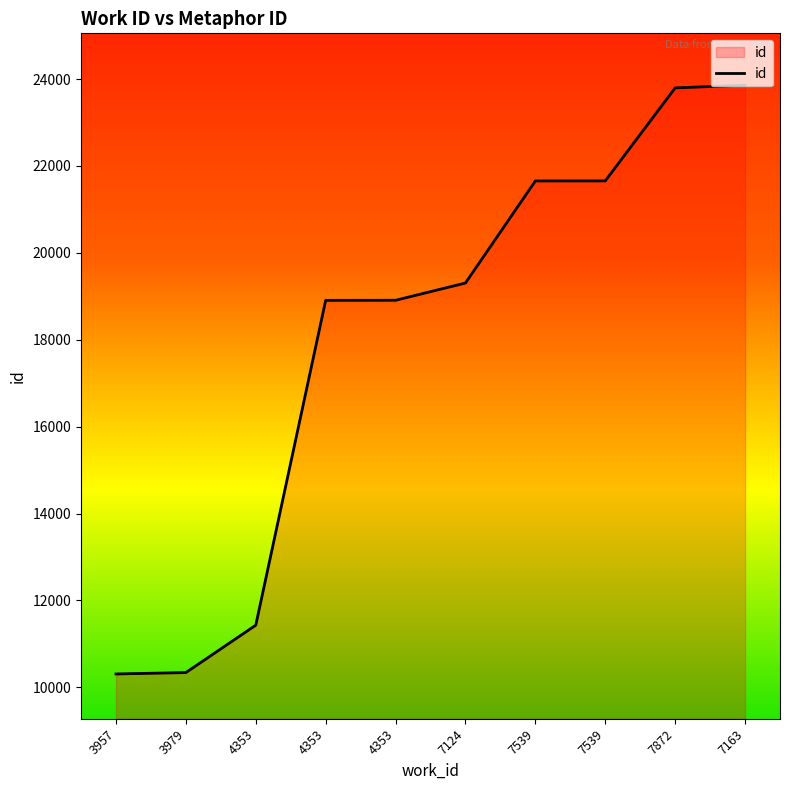

Is it true that the value at 3957 is 10306?

True